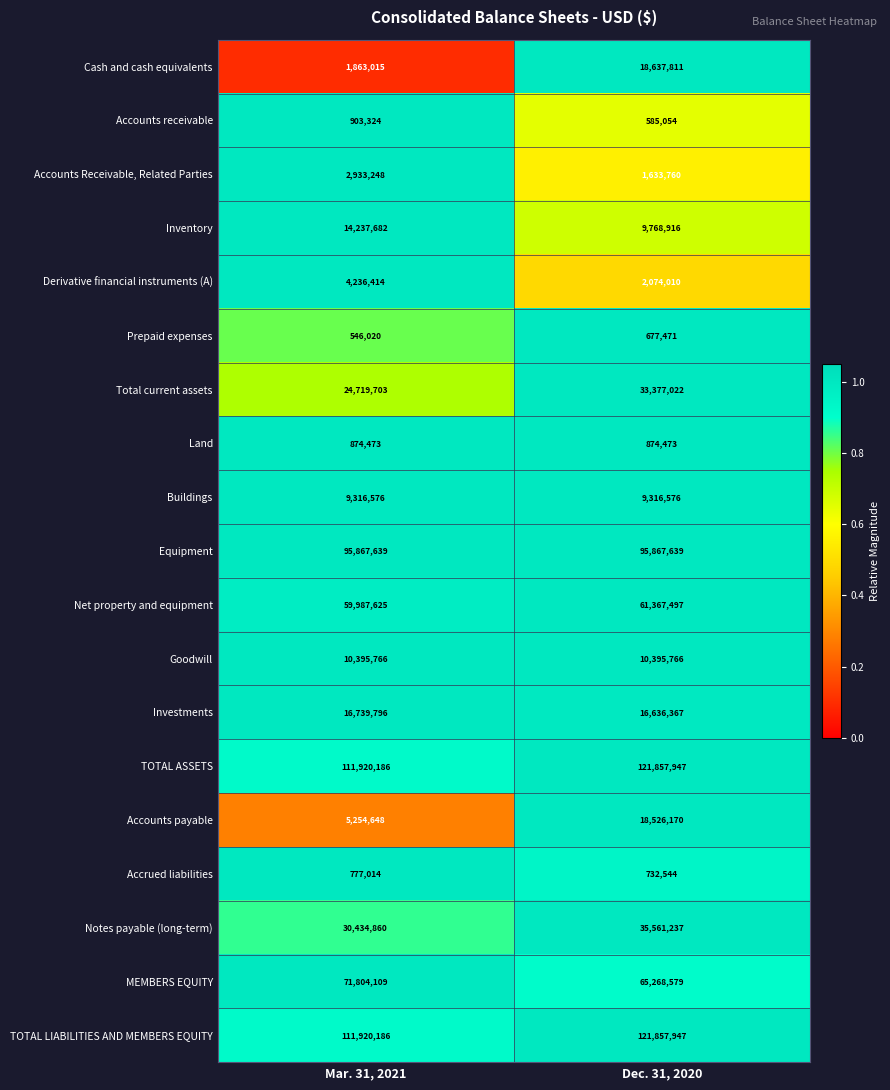

What is the approximate value of Investments at Dec. 31, 2020, to the nearest 10?

16636370